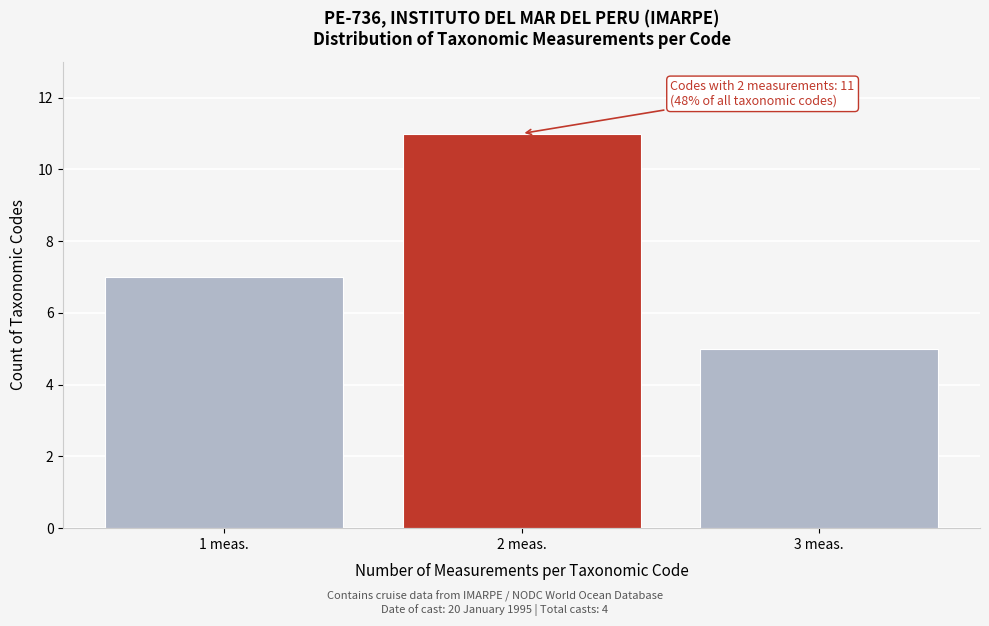

Reading left to right, transcribe all the data shown in this chart.

1 meas.=7	2 meas.=11	3 meas.=5